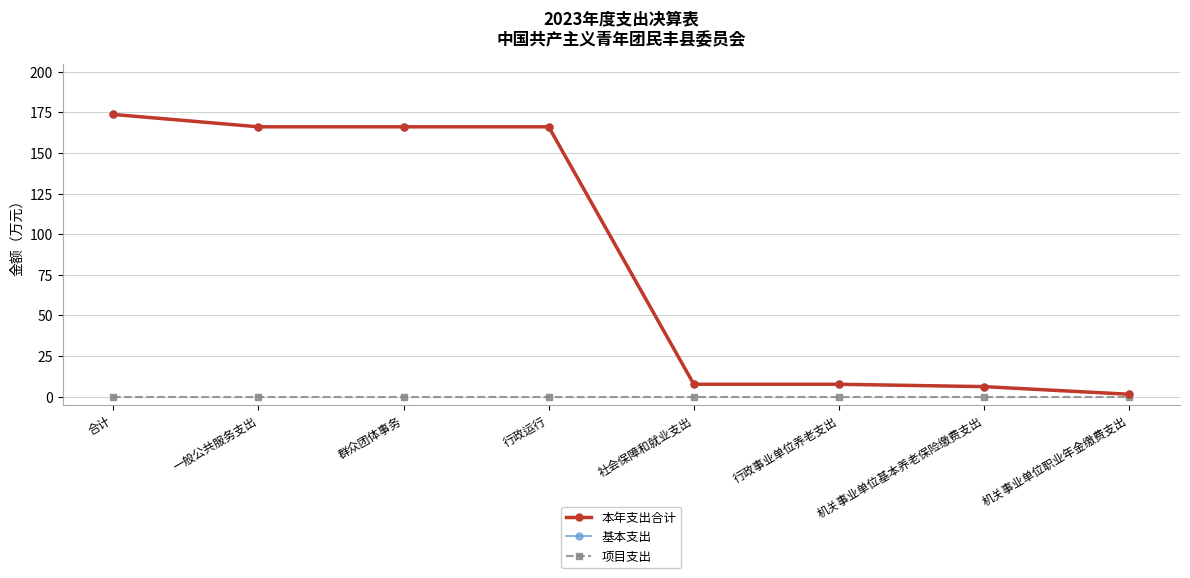

At which label does 基本支出 reach its minimum?

机关事业单位职业年金缴费支出